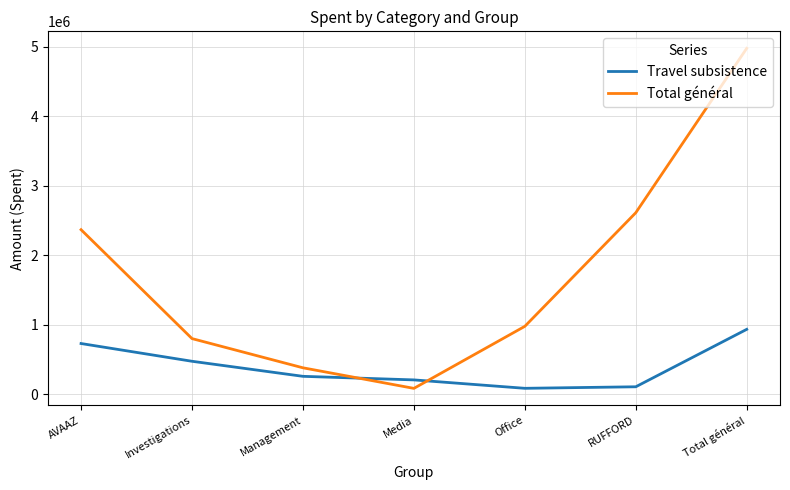

What is the sum of all Total général values?

12182515